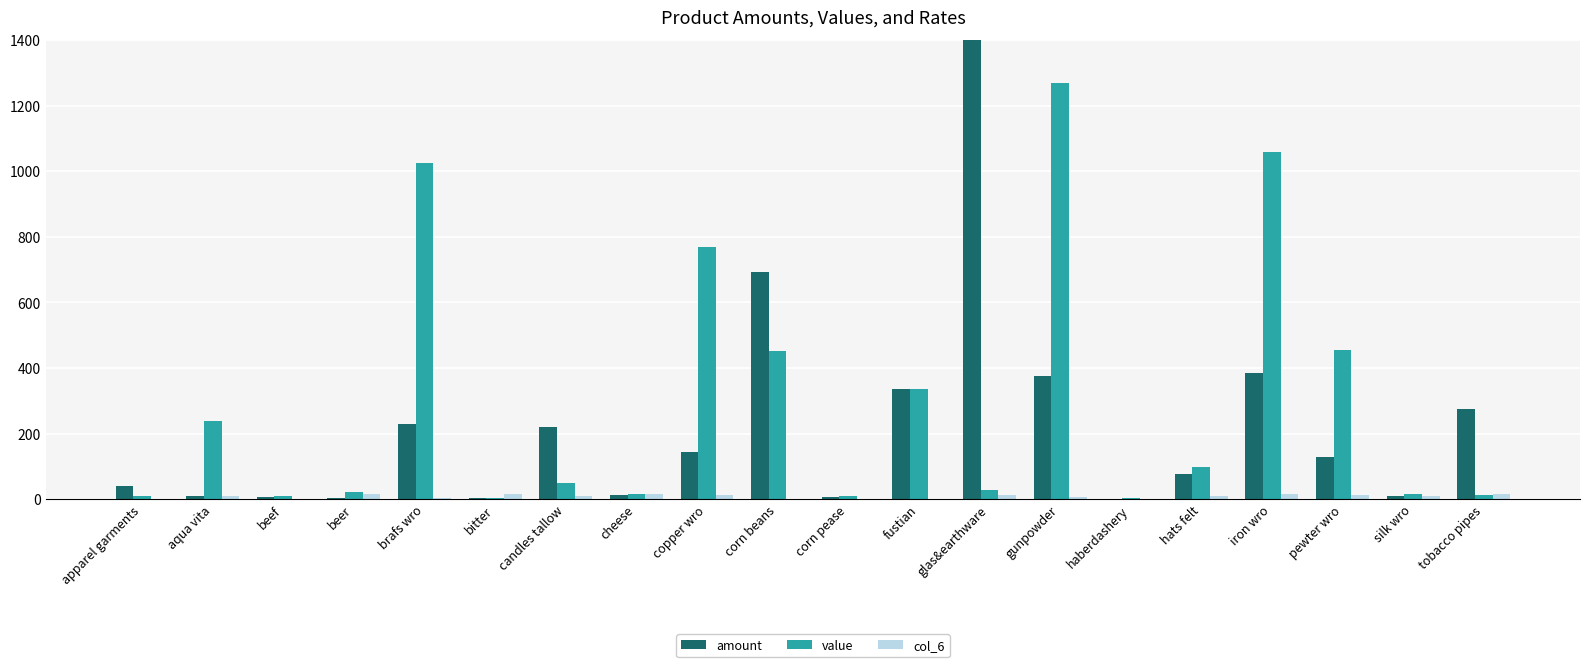

What is the label of the 15th bar from the left?

haberdashery